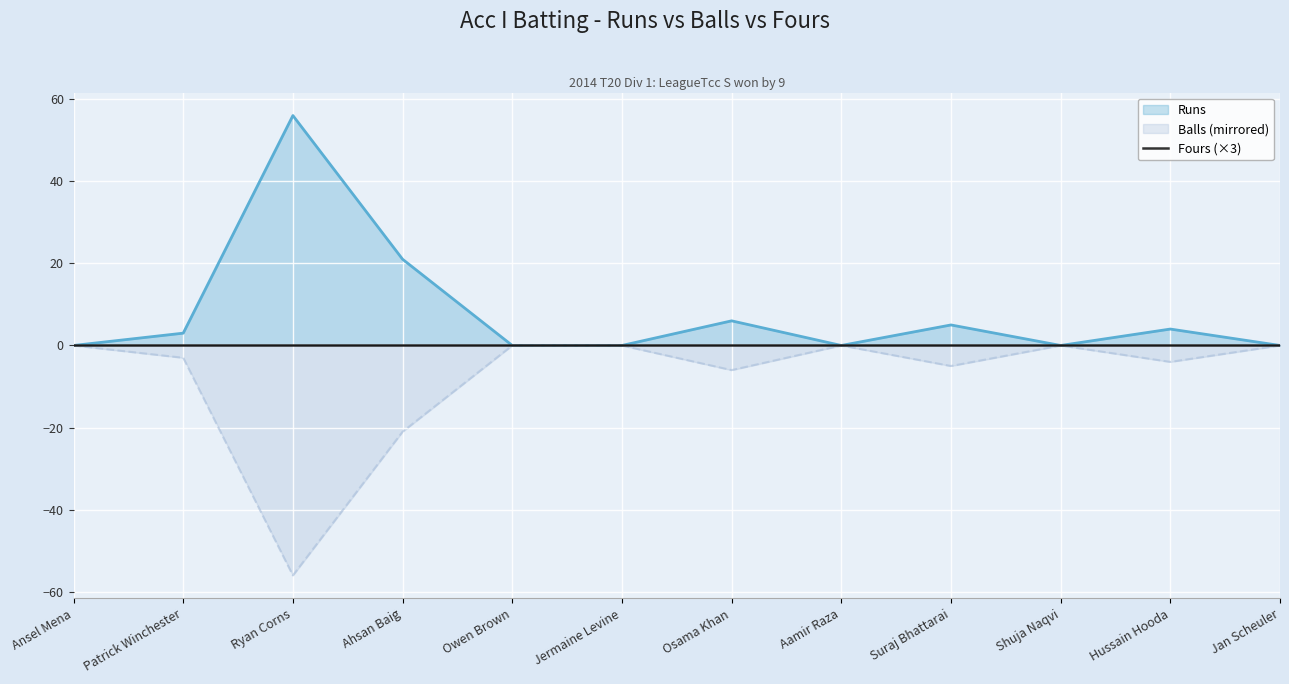

Which series has the widest spread of values?

Runs